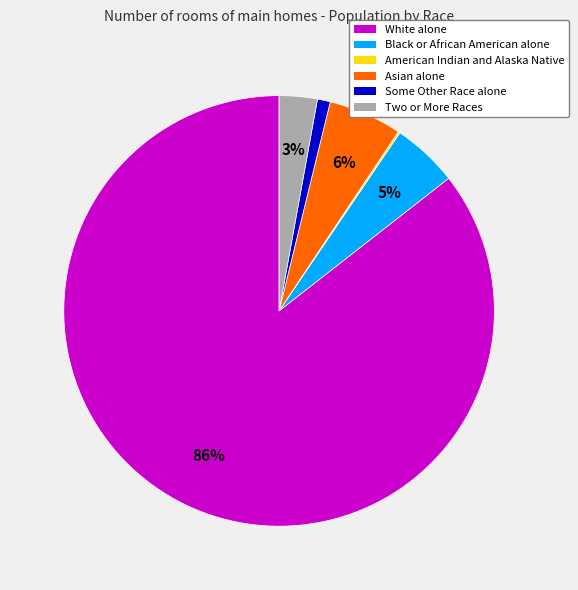

True or false: Black or African American alone accounts for 5% of the total.

True